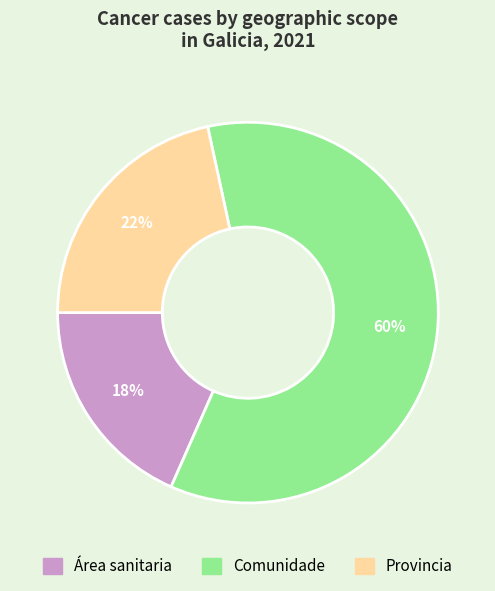

The Comunidade slice represents 48% of the pie. True or false?

False